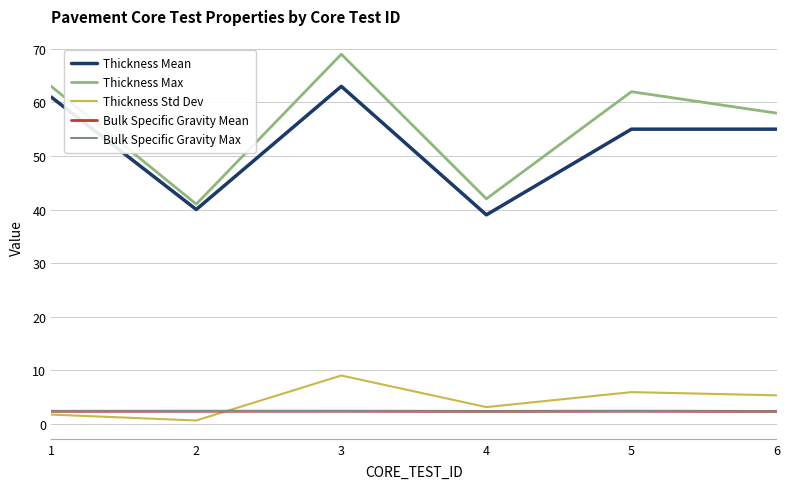

True or false: Thickness Std Dev and Bulk Specific Gravity Mean intersect in this chart.

True